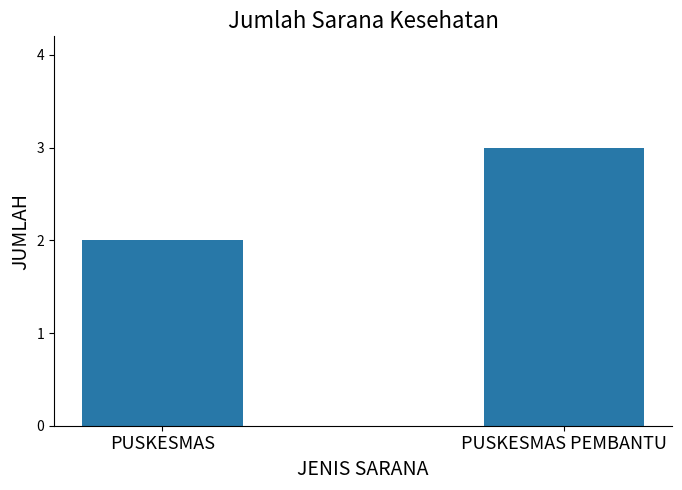

How many bars are there in total?

2